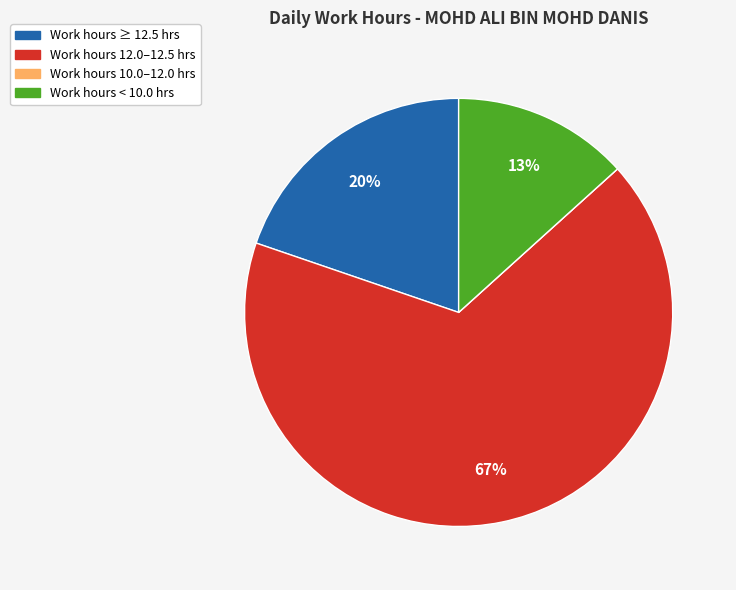

Does any single category account for the majority?

Yes